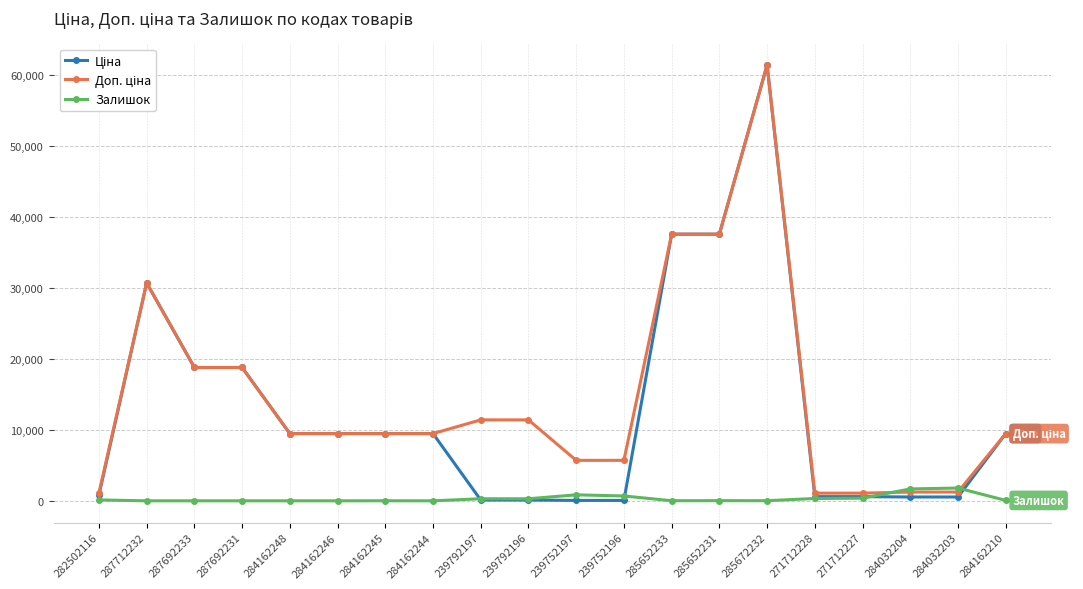

What is the label of the 6th point from the left?

284162246